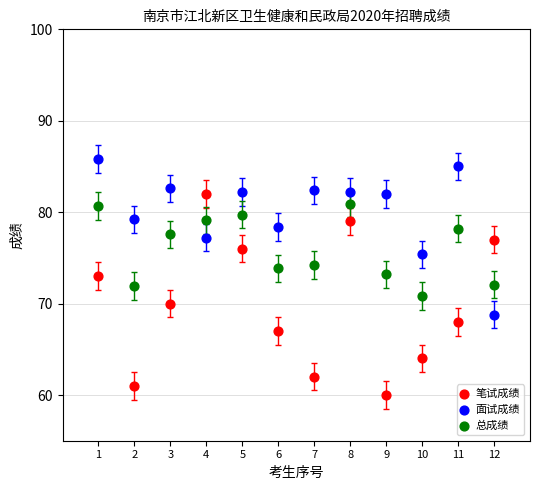

Which series contains the lowest Y value?

笔试成绩